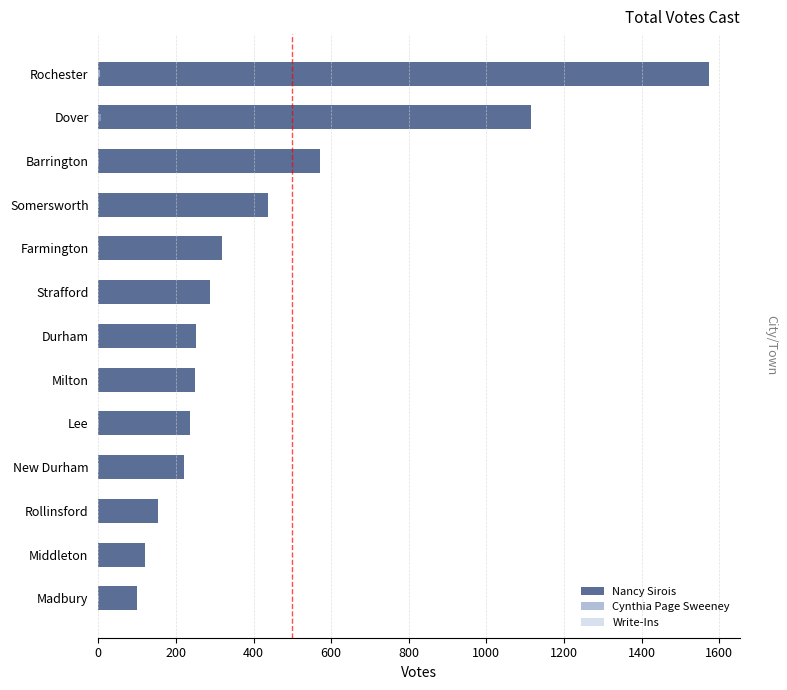

Reading left to right, transcribe all the data shown in this chart.

Nancy Sirois: 100	121	153	220	235	250	252	288	319	436	570	1115	1575
Cynthia Page Sweeney: 1	0	0	1	1	0	1	0	1	2	2	6	4
Write-Ins: 0	0	0	0	0	0	0	0	0	0	0	0	3